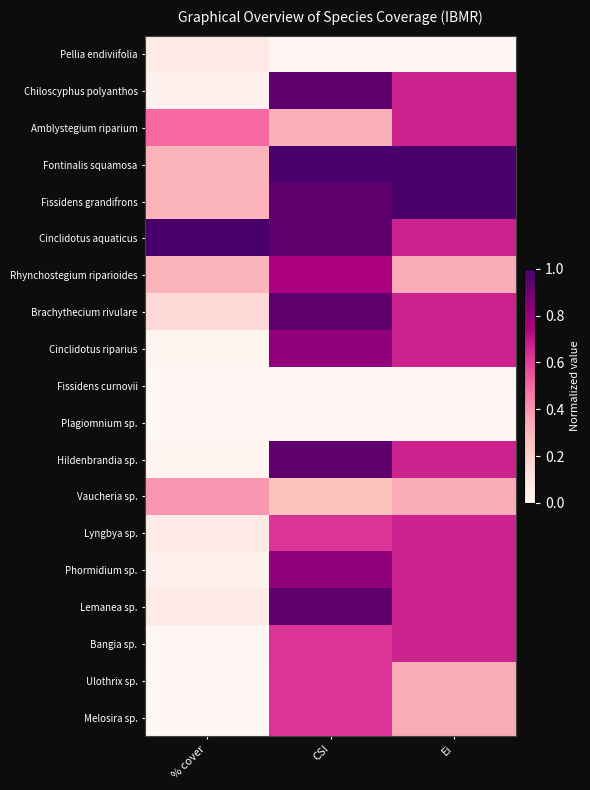

Reading left to right, transcribe all the data shown in this chart.

Pellia endiviifolia: % cover=0.1	CSI=0.0	Ei=0.0
Chiloscyphus polyanthos: % cover=0.0	CSI=0.9	Ei=0.7
Amblystegium riparium: % cover=0.5	CSI=0.3	Ei=0.7
Fontinalis squamosa: % cover=0.3	CSI=1.0	Ei=1.0
Fissidens grandifrons: % cover=0.3	CSI=0.9	Ei=1.0
Cinclidotus aquaticus: % cover=1.0	CSI=0.9	Ei=0.7
Rhynchostegium riparioides: % cover=0.3	CSI=0.8	Ei=0.3
Brachythecium rivulare: % cover=0.2	CSI=0.9	Ei=0.7
Cinclidotus riparius: % cover=0.0	CSI=0.8	Ei=0.7
Fissidens curnovii: % cover=0.0	CSI=0.0	Ei=0.0
Plagiomnium sp.: % cover=0.0	CSI=0.0	Ei=0.0
Hildenbrandia sp.: % cover=0.0	CSI=0.9	Ei=0.7
Vaucheria sp.: % cover=0.4	CSI=0.2	Ei=0.3
Lyngbya sp.: % cover=0.1	CSI=0.6	Ei=0.7
Phormidium sp.: % cover=0.0	CSI=0.8	Ei=0.7
Lemanea sp.: % cover=0.1	CSI=0.9	Ei=0.7
Bangia sp.: % cover=0.0	CSI=0.6	Ei=0.7
Ulothrix sp.: % cover=0.0	CSI=0.6	Ei=0.3
Melosira sp.: % cover=0.0	CSI=0.6	Ei=0.3